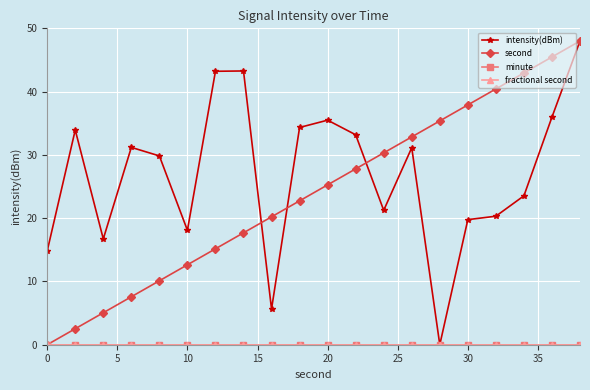

Does the chart have visible grid lines?

Yes